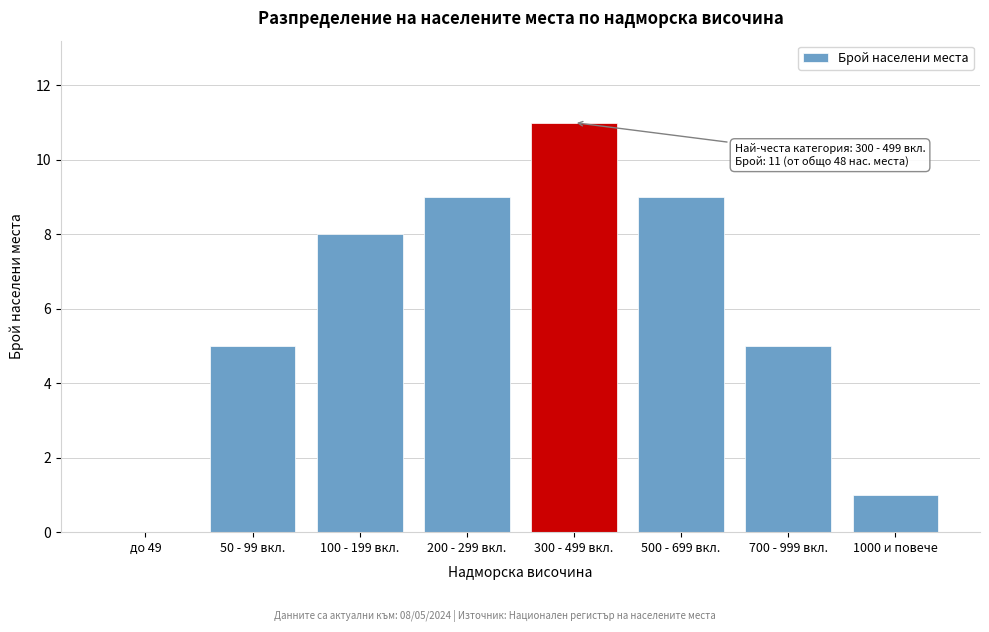

Reading left to right, list all the values displayed in this chart.

до 49=0	50 - 99 вкл.=5	100 - 199 вкл.=8	200 - 299 вкл.=9	300 - 499 вкл.=11	500 - 699 вкл.=9	700 - 999 вкл.=5	1000 и повече=1